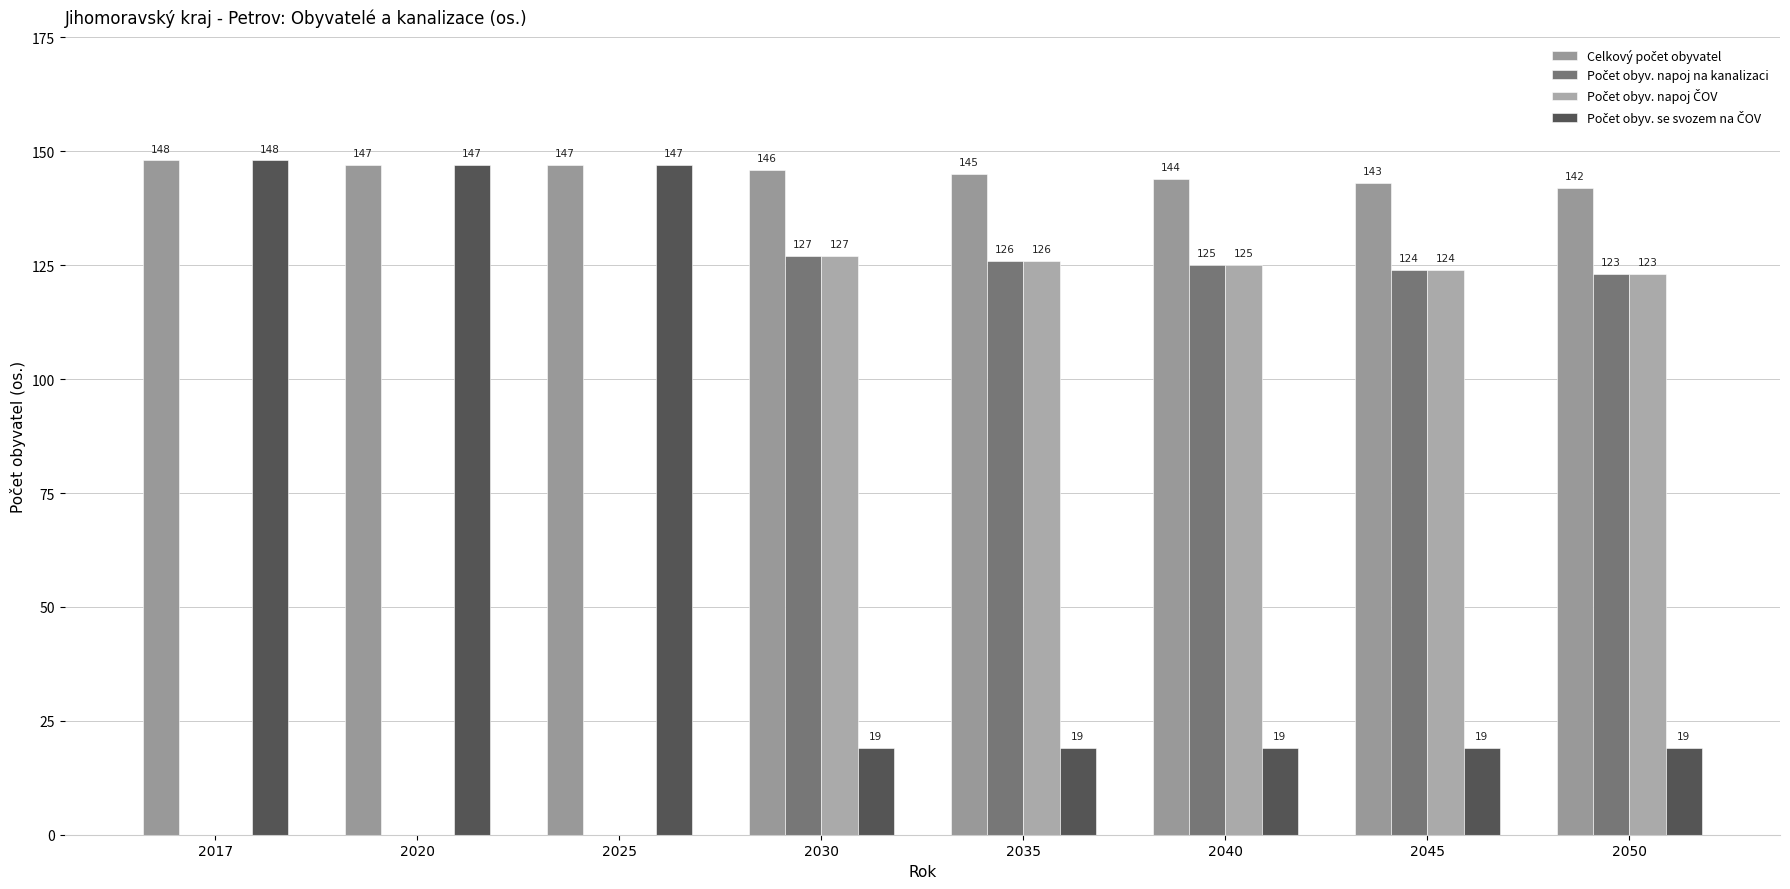

Which category has the lowest value in the Počet obyv. se svozem na ČOV series?

2030